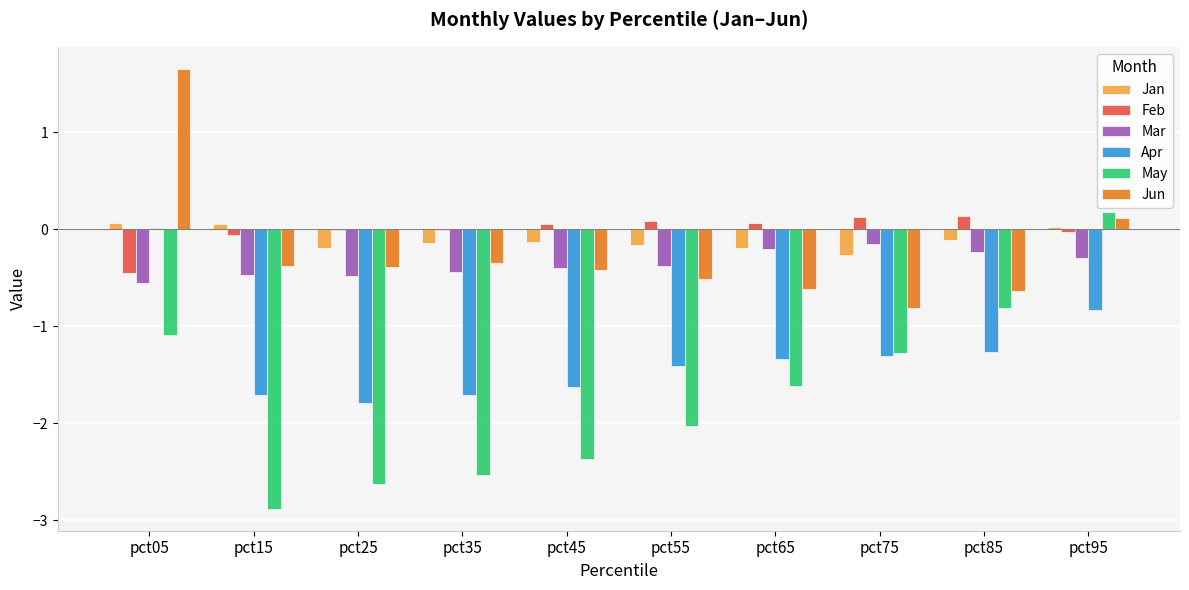

How many values in the Apr series exceed -1?

2